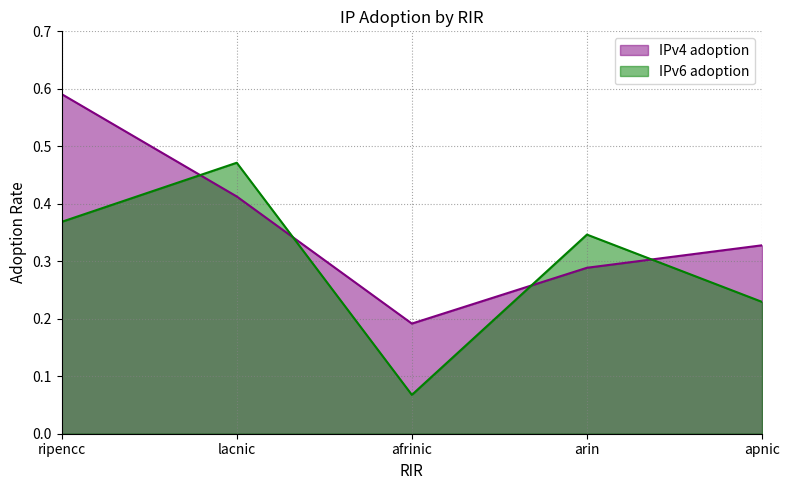

Where is IPv6 adoption nearest to the value 0?

afrinic